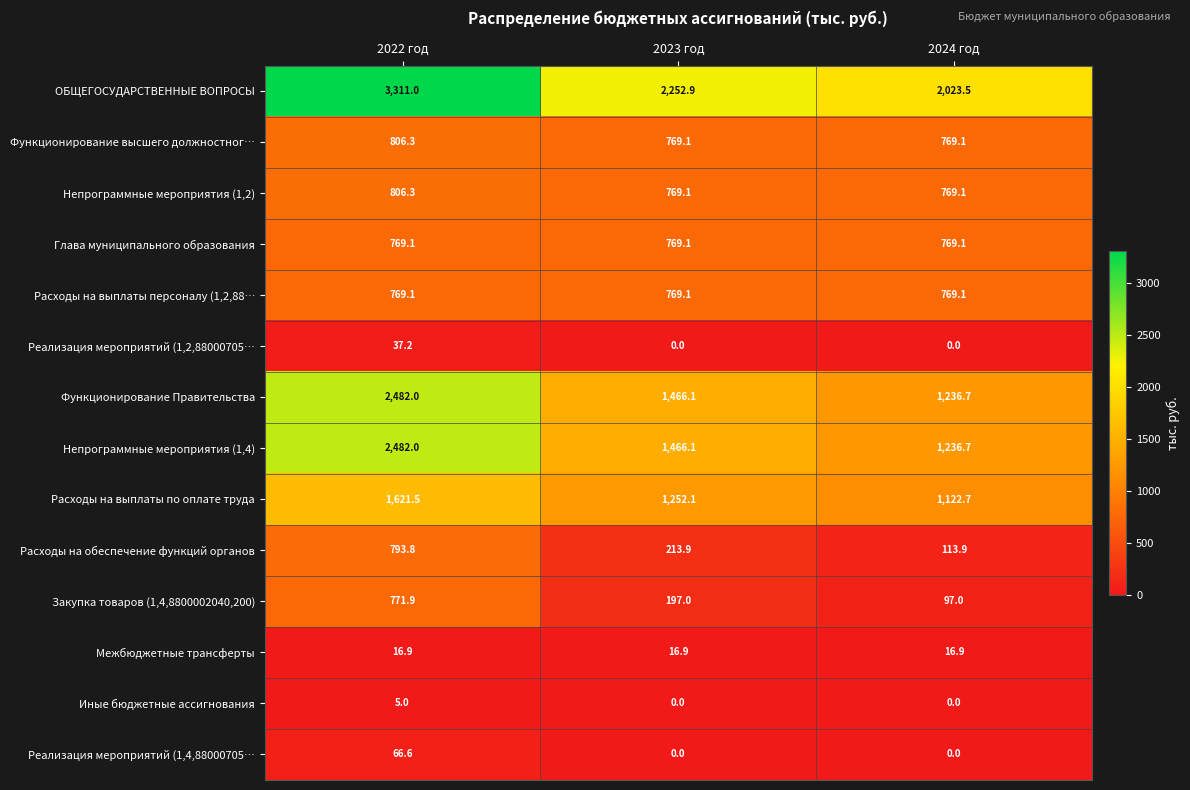

Rank the categories by Функционирование Правительства value from highest to lowest.

2022 год, 2023 год, 2024 год